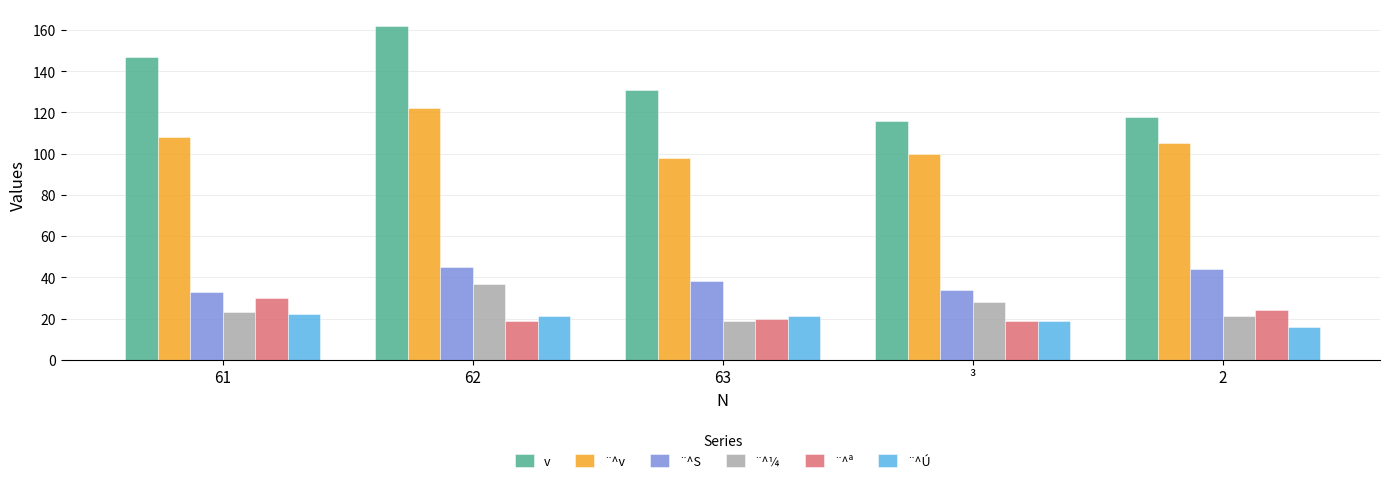

What is the value of the ¨^S bar at the 1st from the left?

33